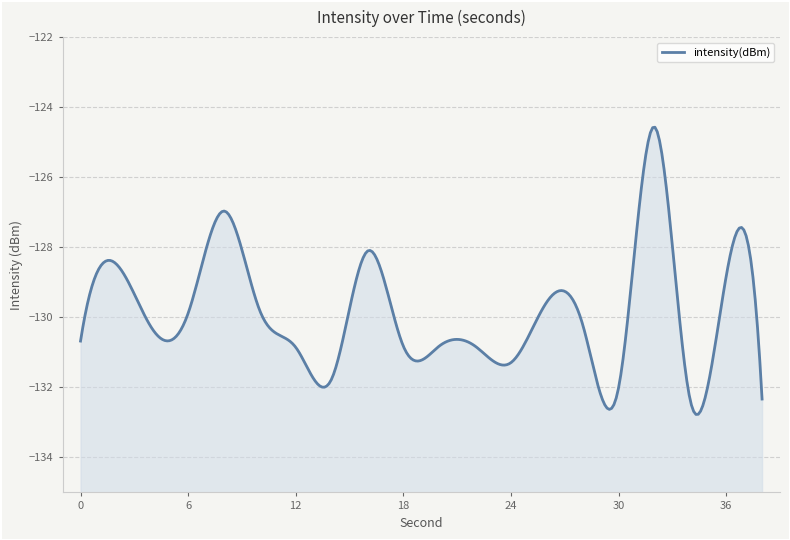

How many interior local peaks (higher than both neighbors) does the data have?

7